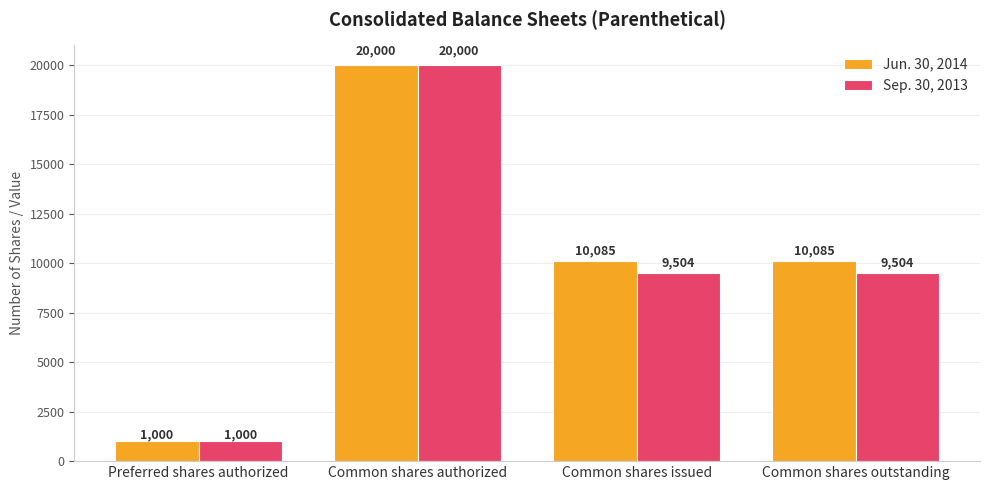

True or false: Jun. 30, 2014 has a value of 11204 at Common shares authorized.

False